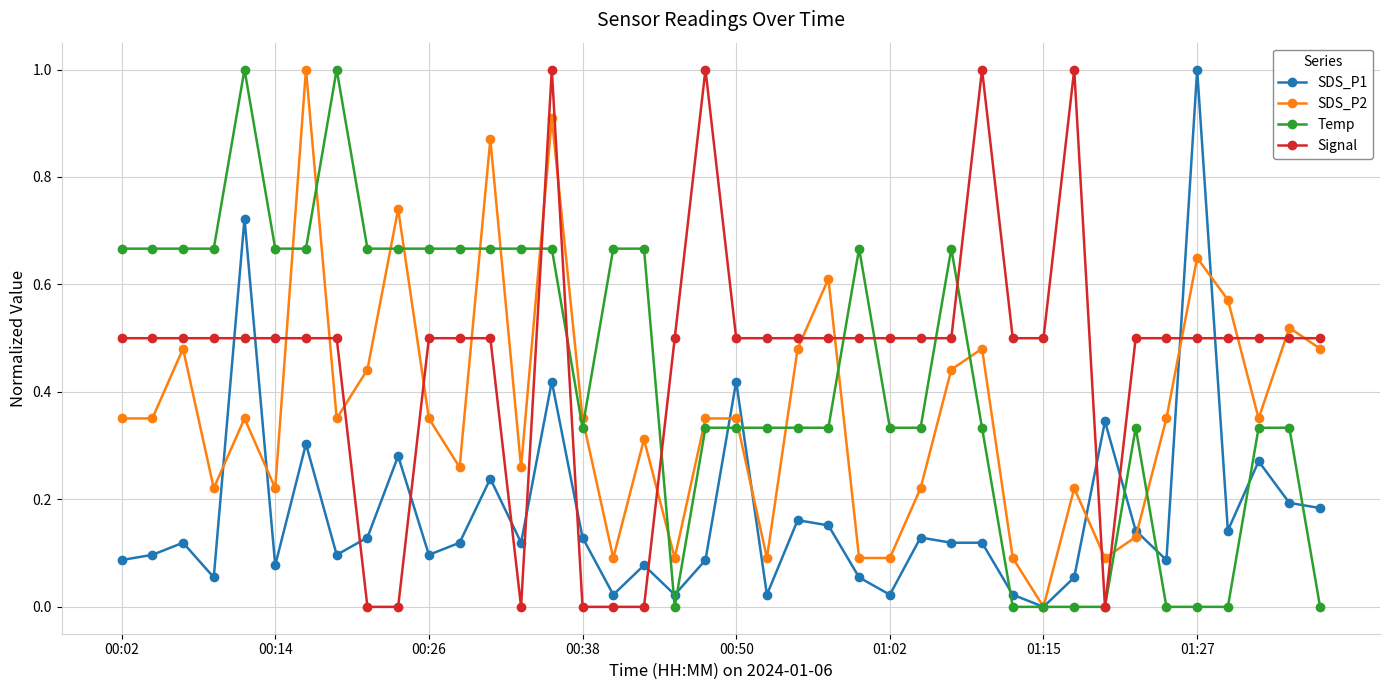

How many values in the SDS_P2 series exceed 0?

39